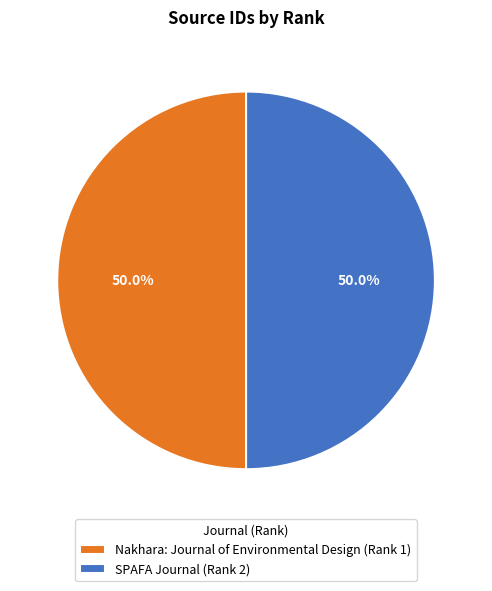

What is the ratio of the value at Nakhara: Journal of Environmental Design (Rank 1) to the value at SPAFA Journal (Rank 2)?

1.0